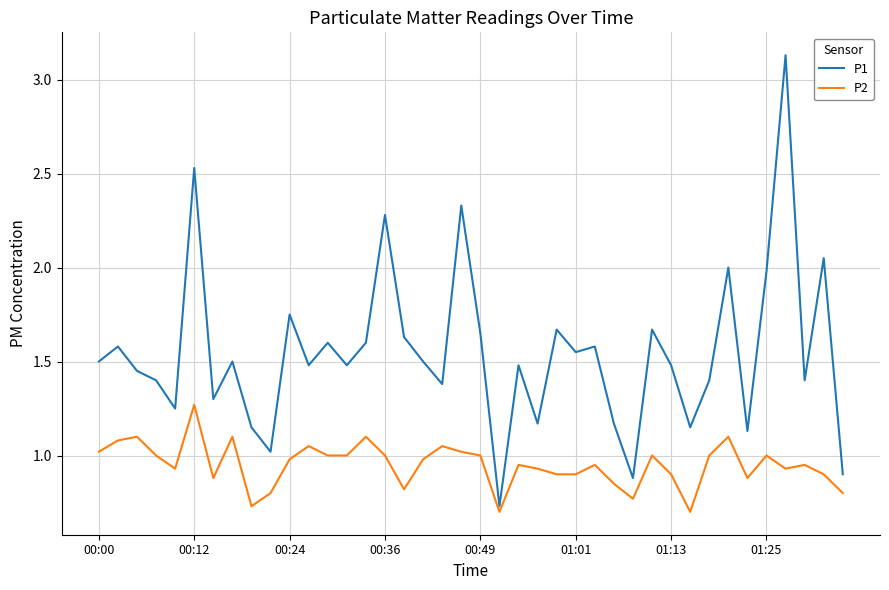

Is this an area chart (filled region under the line)?

No